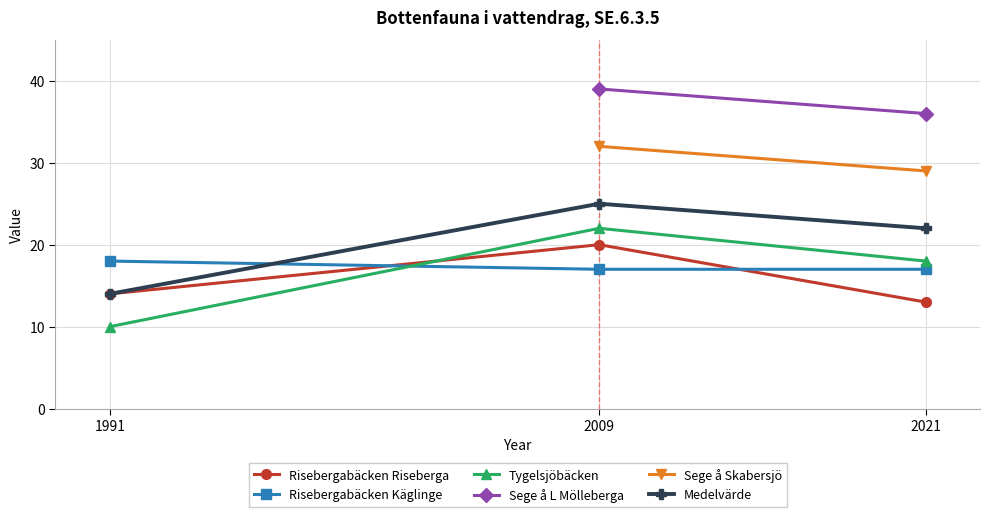

What is the minimum value for Tygelsjöbäcken?

10